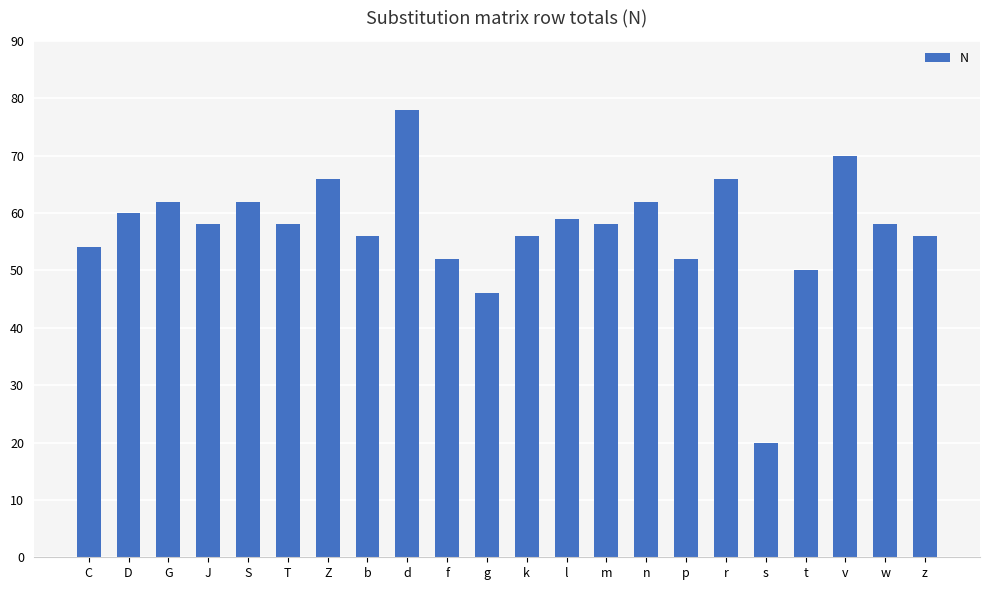

What is the label of the 16th bar from the right?

Z